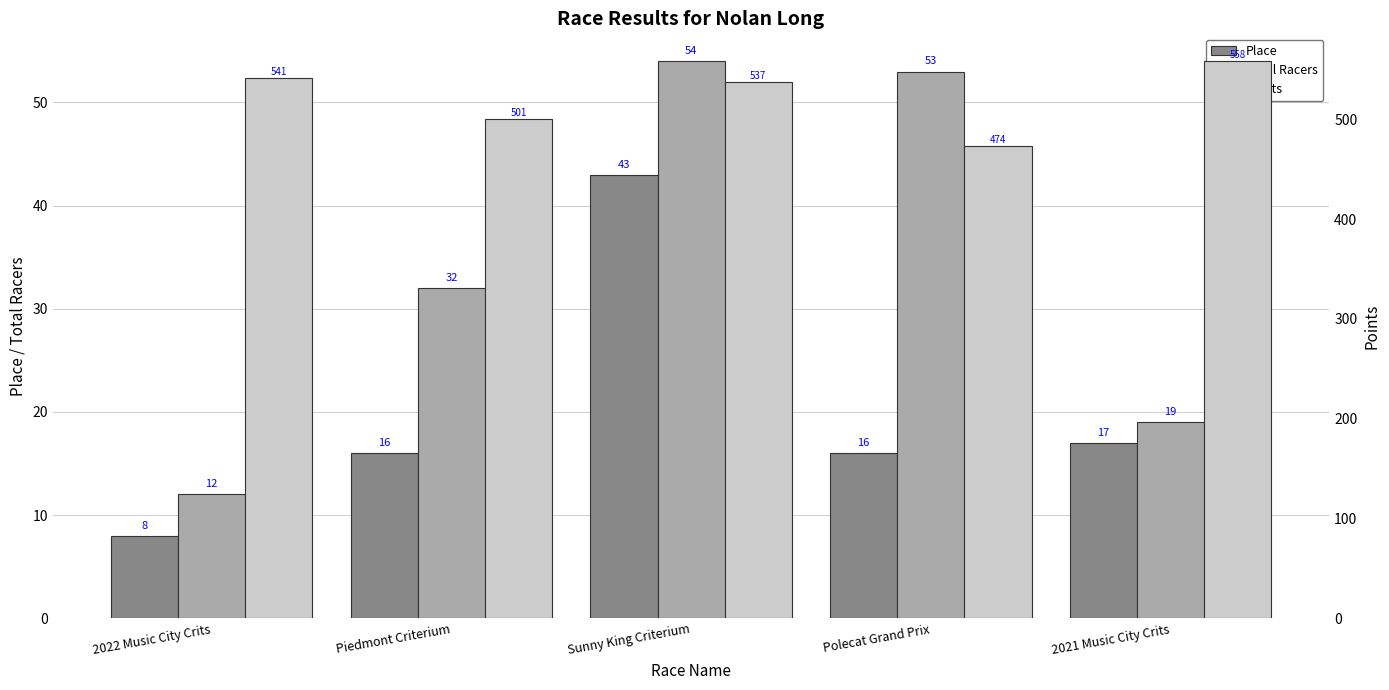

Reading left to right, list all the values displayed in this chart.

Place: 8.0	16.0	43.0	16.0	17.0
Total Racers: 12.0	32.0	54.0	53.0	19.0
Points: 541.2	500.8	537.4	473.7	558.3